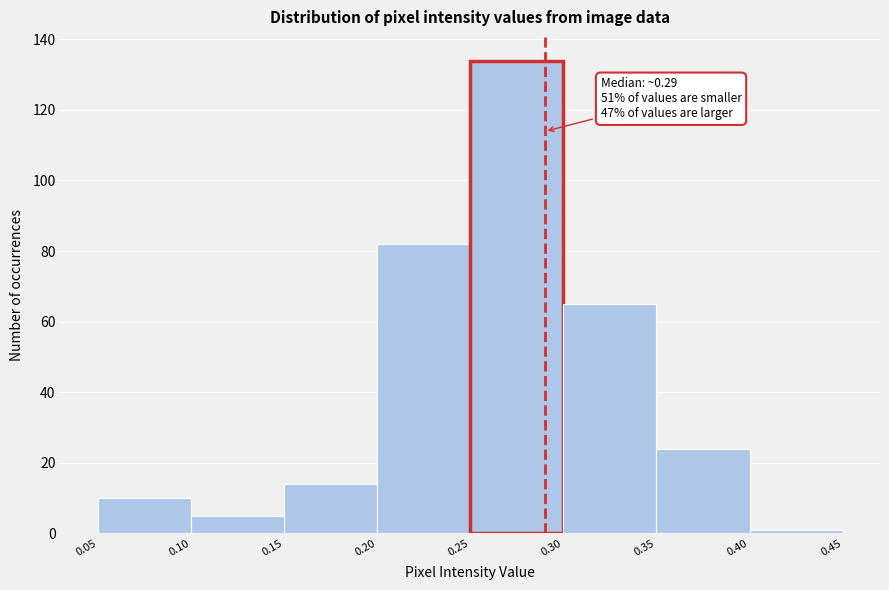

Which range on the x-axis has the tallest bar?

0.25 to 0.30